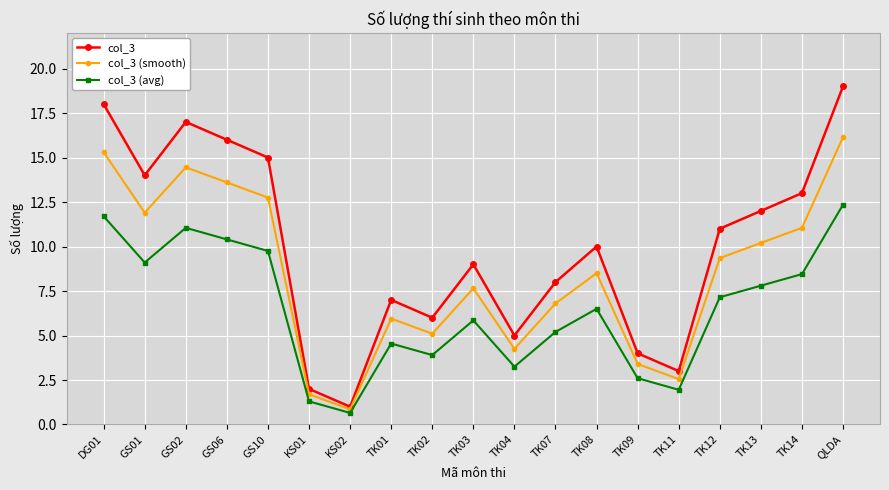

What is the sum of all col_3 (avg) values?

123.5